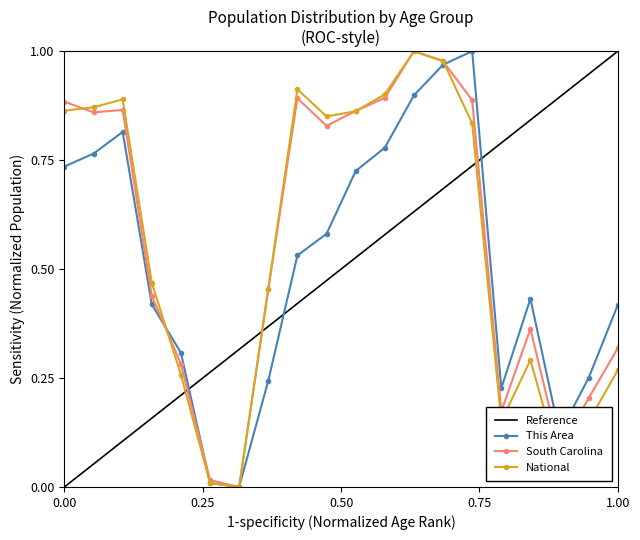

What is the difference between the maximum and minimum values in the This Area series?

1.0